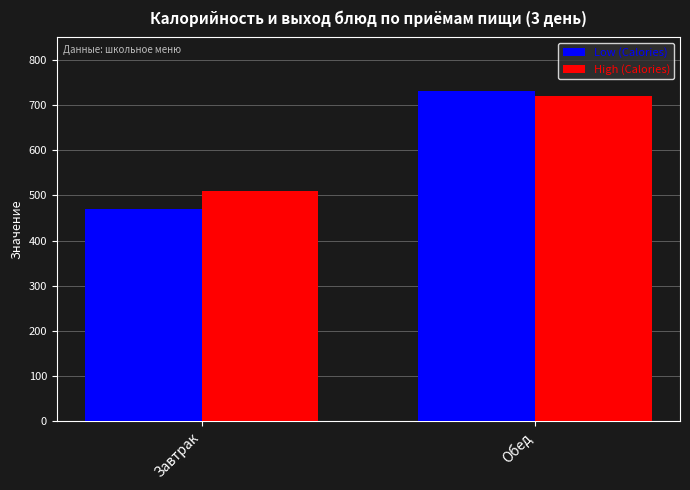

Reading left to right, what are all the values shown in this chart?

Low (Calories): 470	732
High (Calories): 510	720